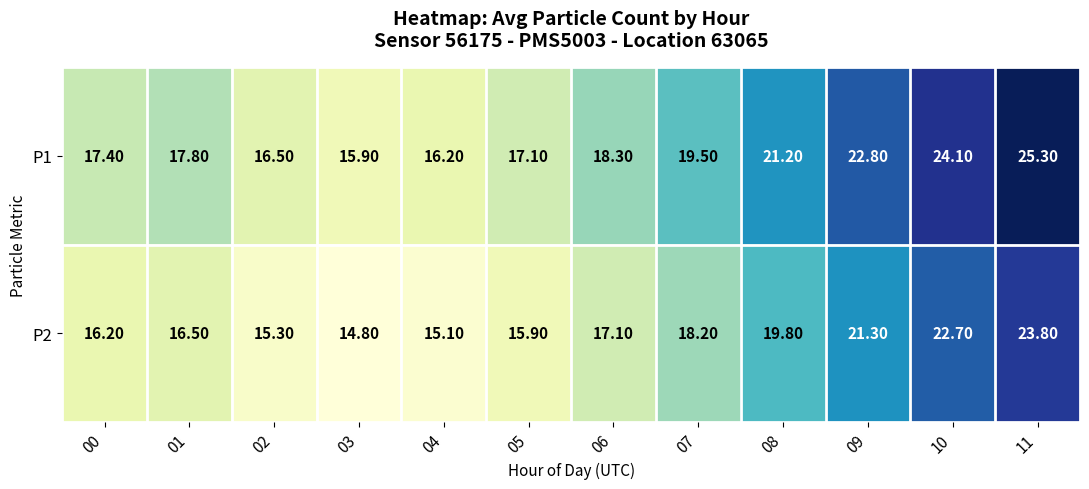

At 10, list the series in order from smallest to largest.

P2, P1